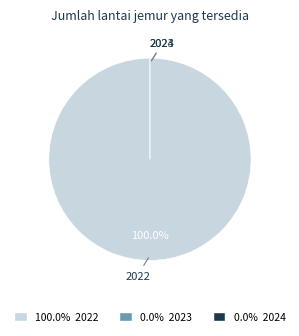

What percentage is the 2022 slice, to the nearest percent?

100%